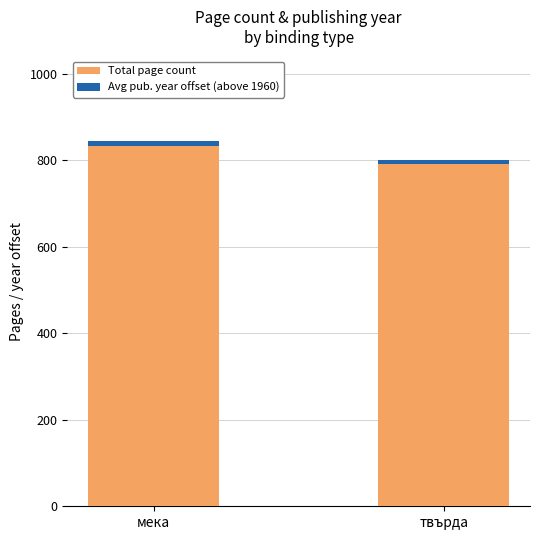

The value of Total page count at мека is 832. True or false?

True